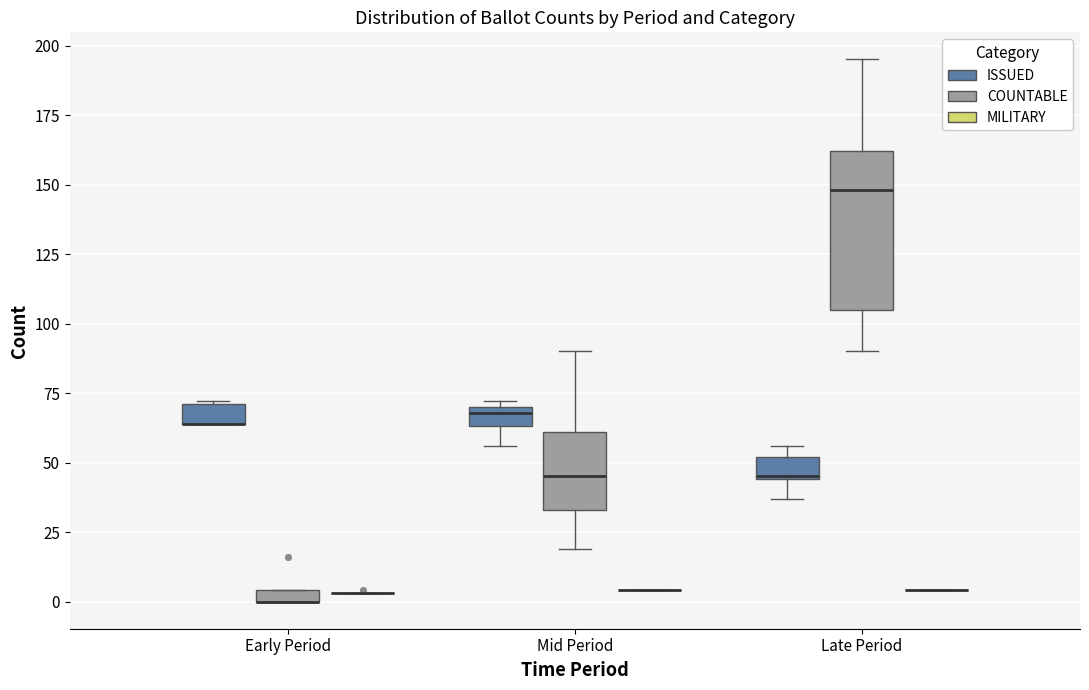

Comparing the boxes themselves (not the whiskers), which one is the tallest?

Late Period (COUNTABLE)